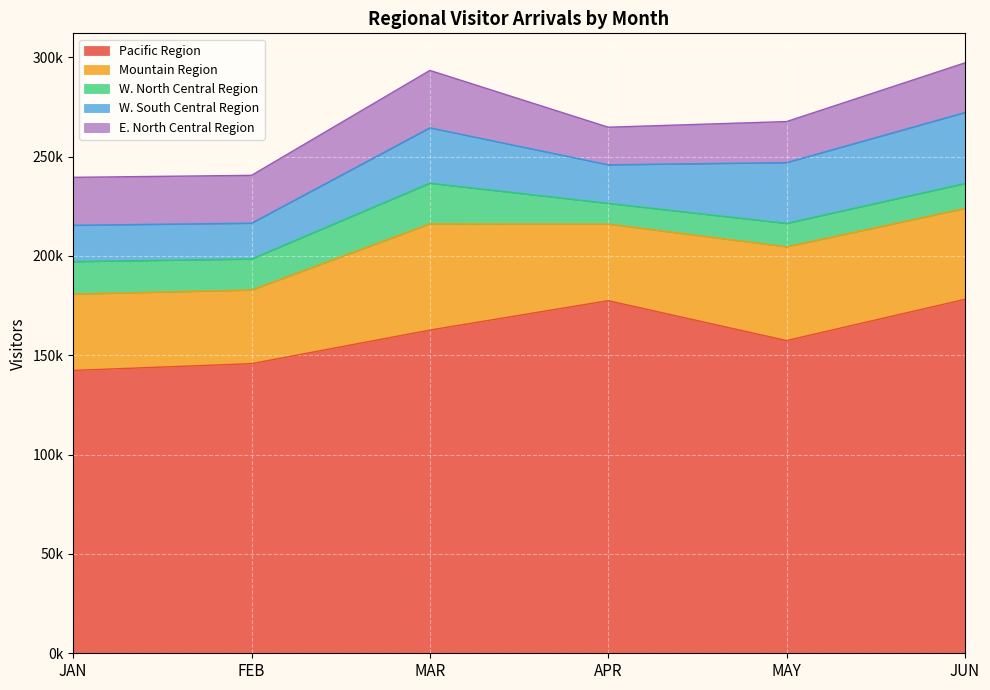

What are all the series names shown in the legend?

Pacific Region, Mountain Region, W. North Central Region, W. South Central Region, E. North Central Region